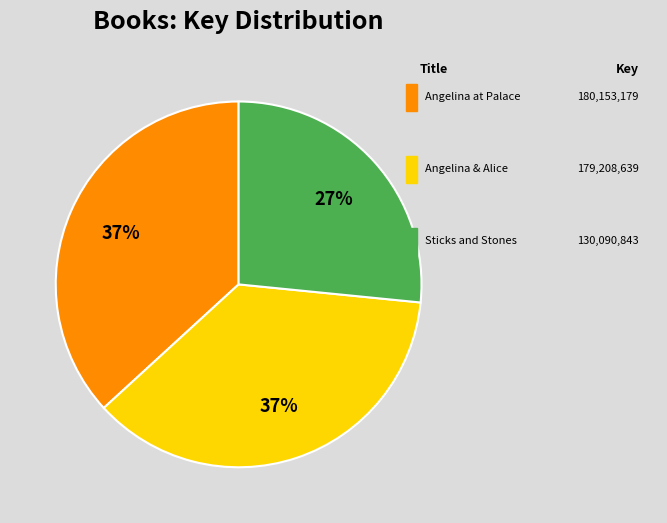

To the nearest percent, what is the difference between the largest and smallest slice percentages?

10%